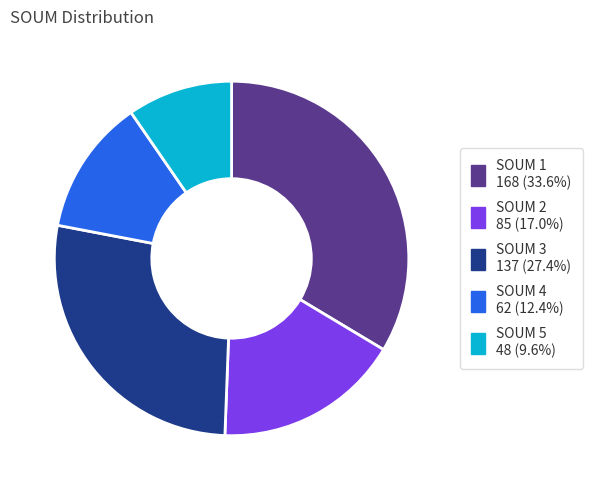

Rank the categories by value from lowest to highest.

SOUM 5, SOUM 4, SOUM 2, SOUM 3, SOUM 1